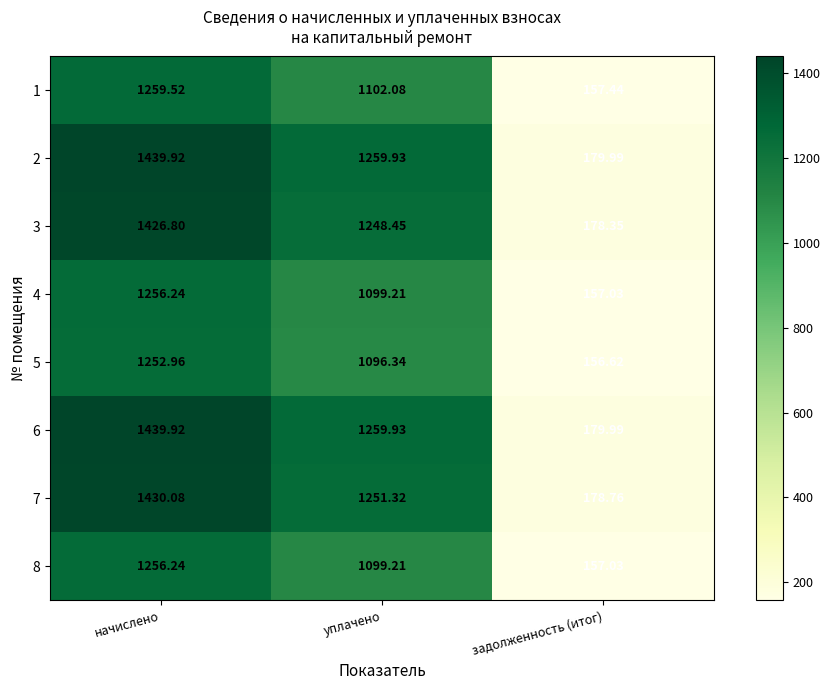

List the labels in order of 8 value, smallest first.

задолженность (итог), уплачено, начислено